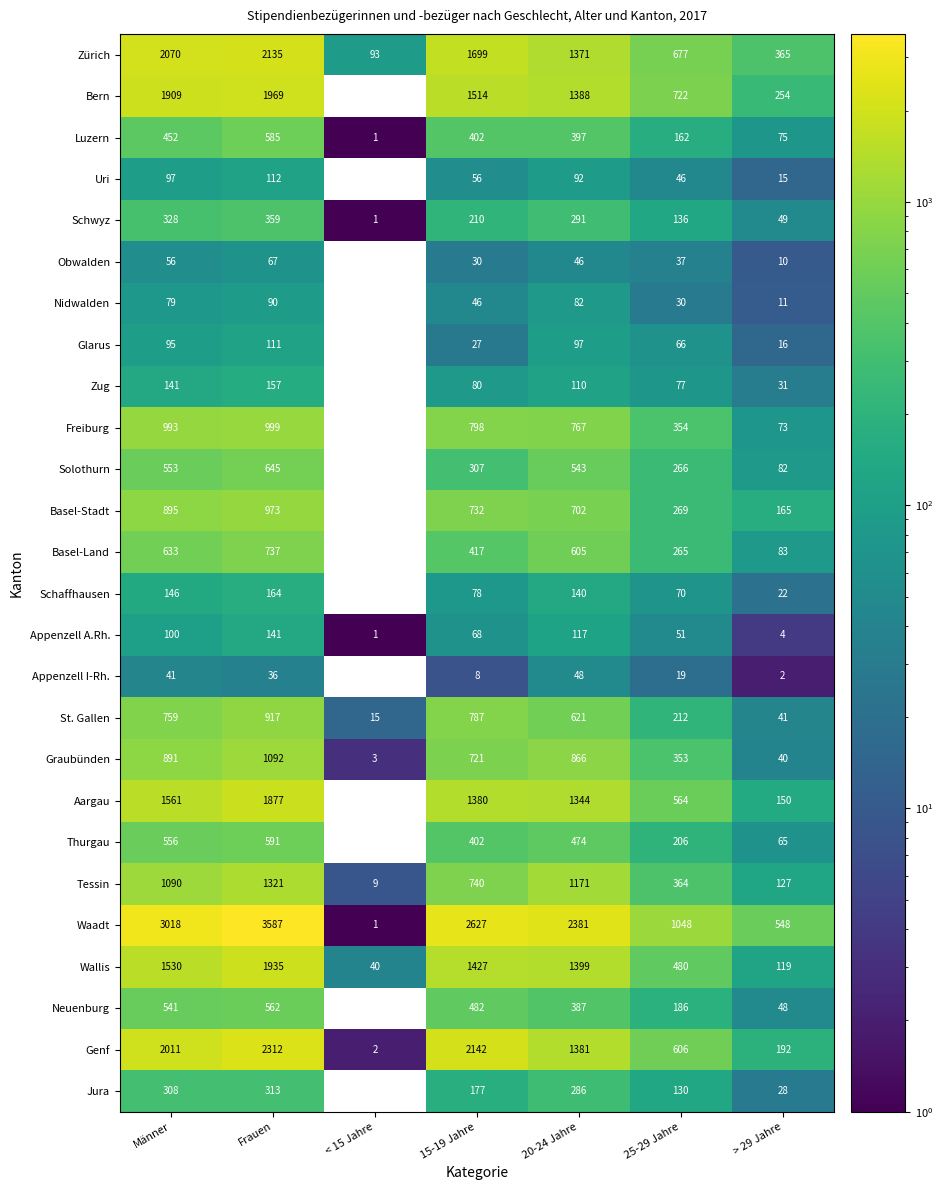

What is the maximum value shown in the chart?

3587